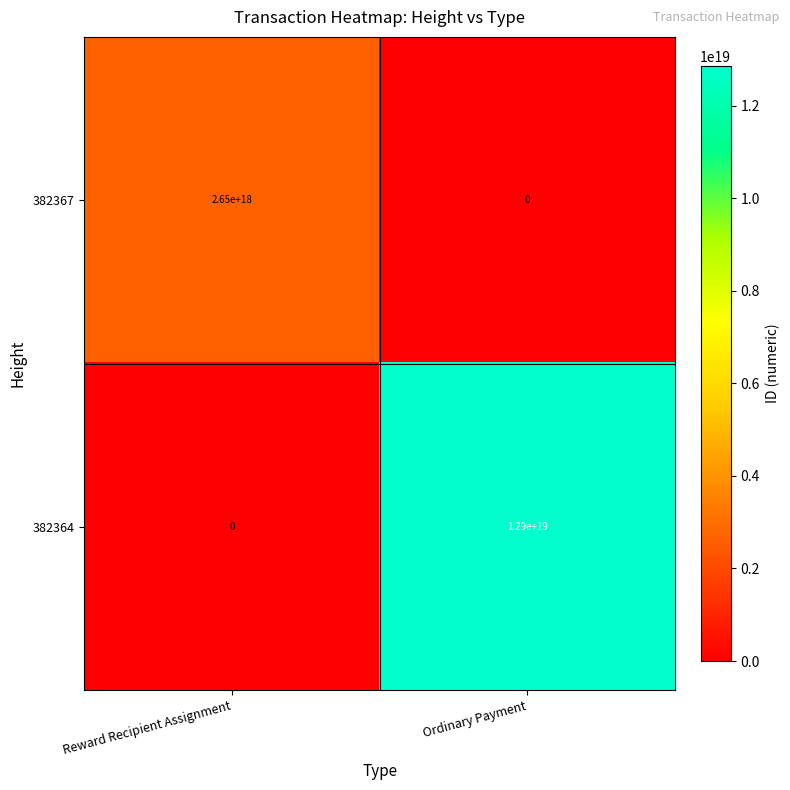

Rank the series by their maximum value, from highest to lowest.

382364, 382367